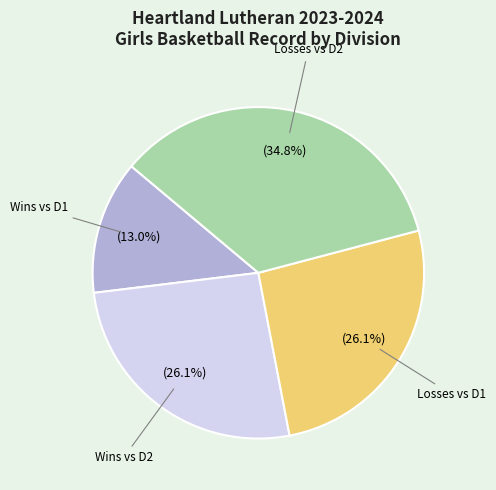

Is there any slice that represents more than half of the pie?

No